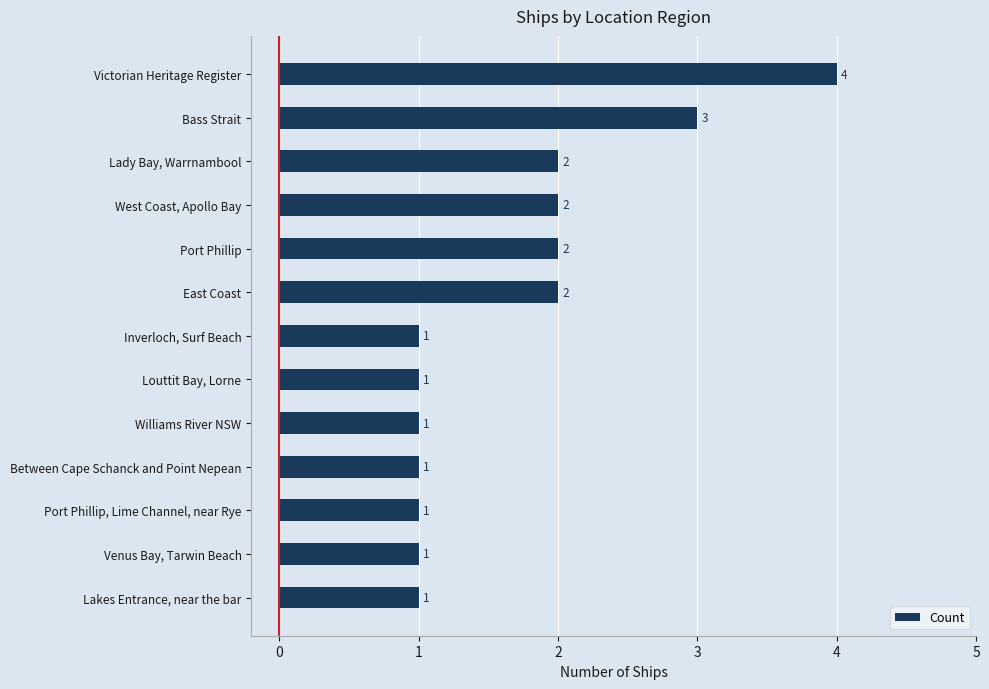

Which label corresponds to the largest value in the chart?

Victorian Heritage Register